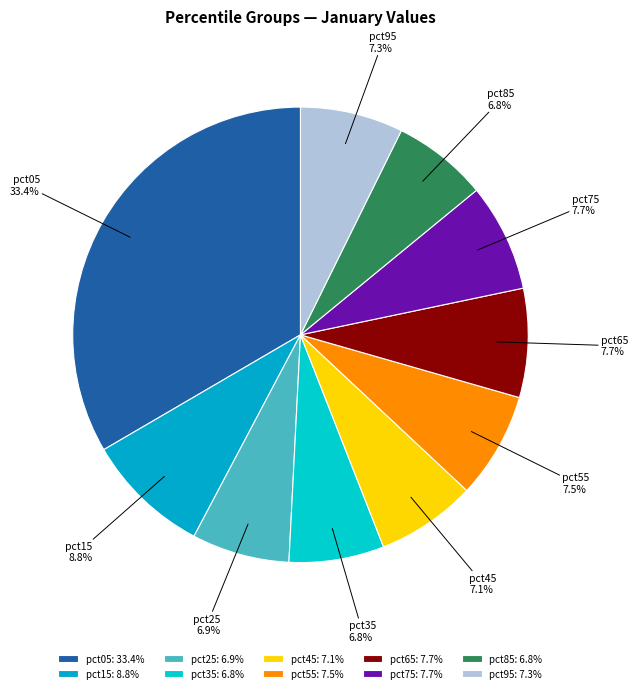

To the nearest percent, what is the average slice percentage?

10%